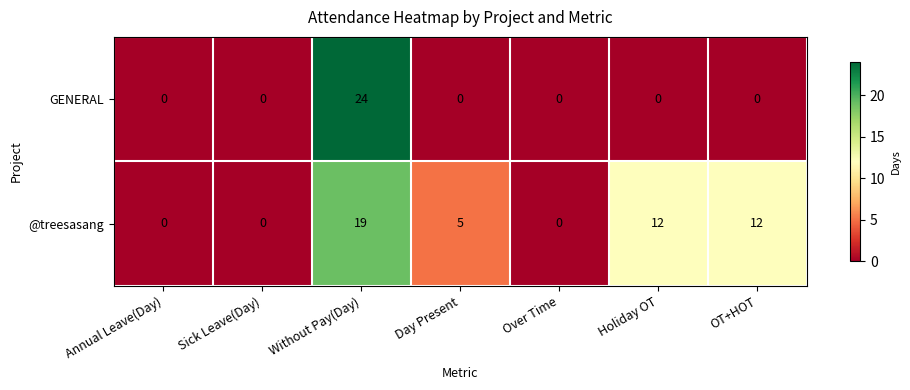

What is the difference between the maximum and minimum values in the GENERAL series?

24